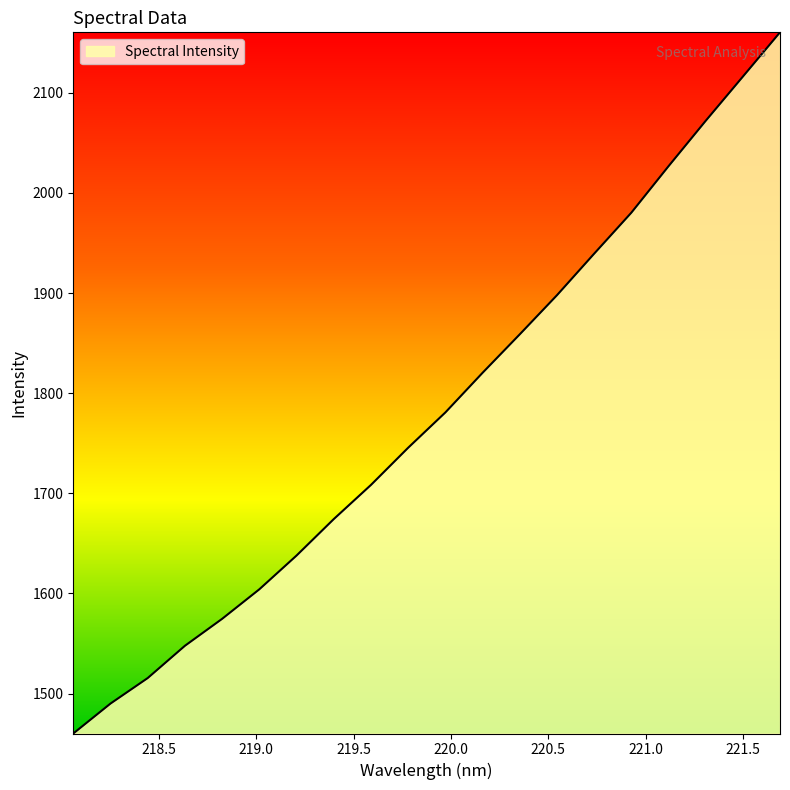

What is the difference between the maximum and minimum values?

700.3